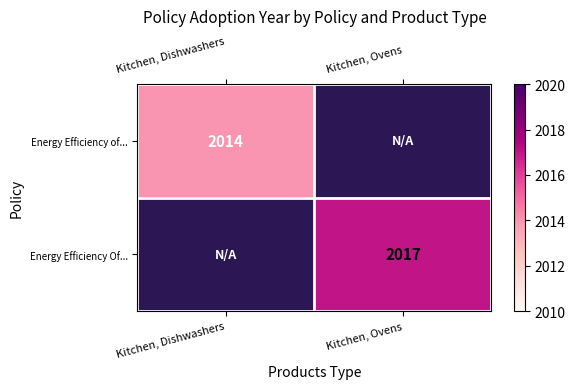

Is it true that Energy Efficiency Of... equals 2017 at Kitchen, Ovens?

True